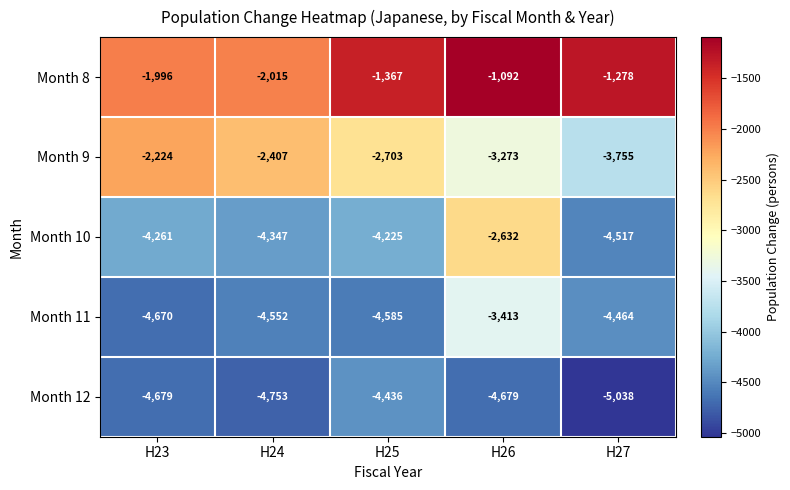

How many categories are shown in the chart?

5